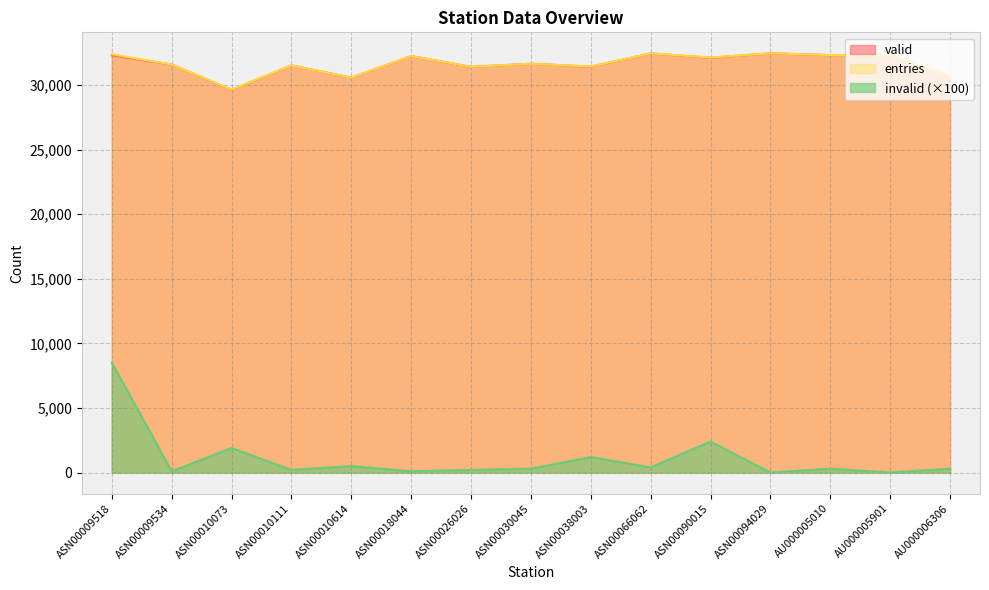

In valid, how many points are higher than both neighbors (excluding endpoints)?

6